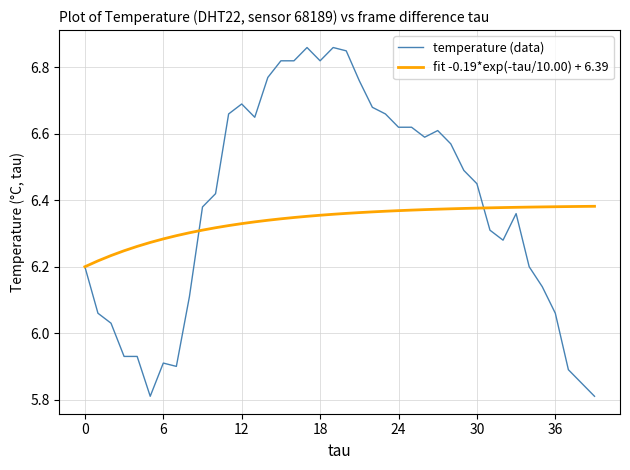

Rank the series by their average value, from lowest to highest.

fit -0.19*exp(-tau/10.00) + 6.39, temperature (data)